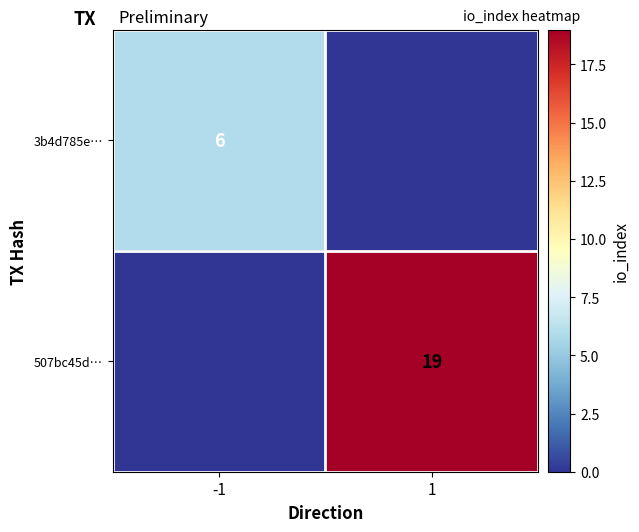

True or false: 3b4d785e… has a value of 1 at -1.

False